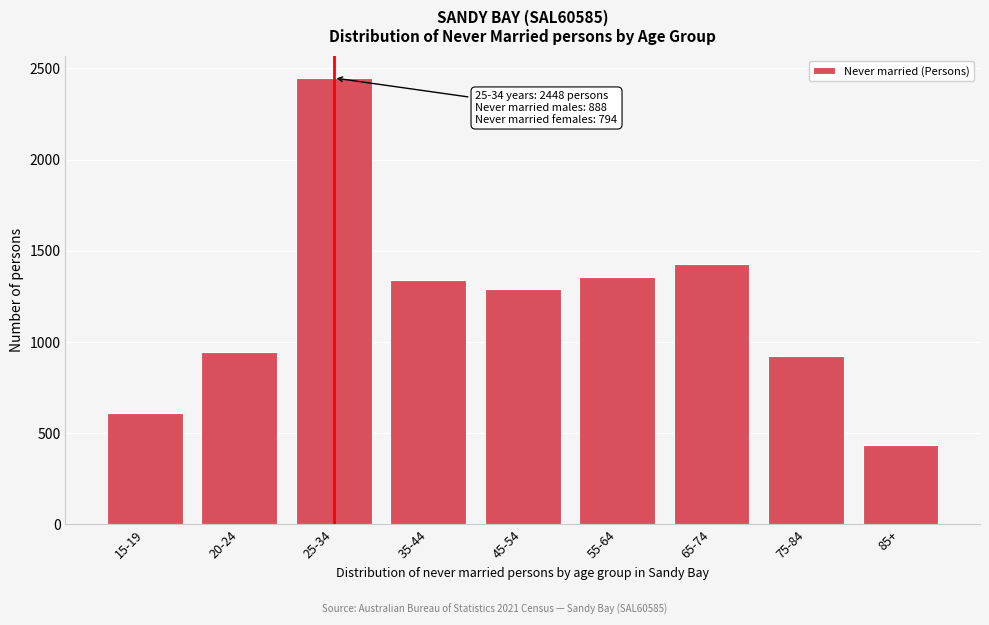

Reading right to left, transcribe all the data shown in this chart.

438	924	1429	1356	1292	1339	2448	947	613